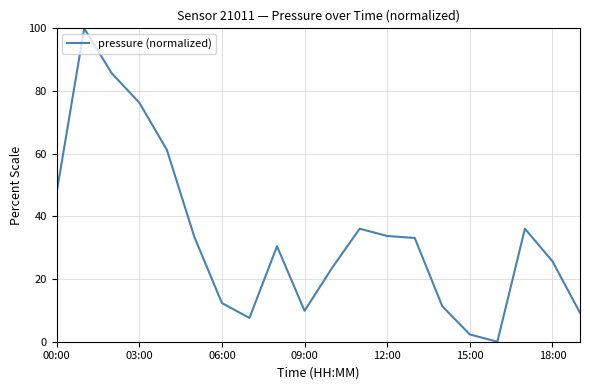

What is the difference between the second highest and minimum values?

85.7